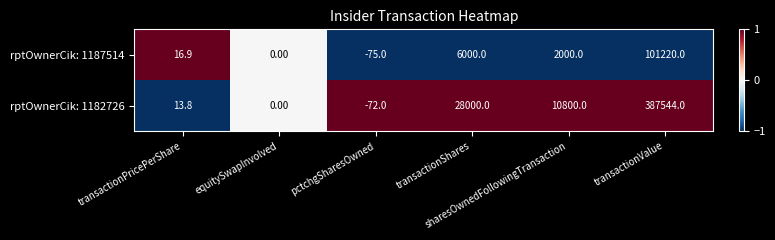

Which series has the largest range (max minus min)?

rptOwnerCik: 1182726